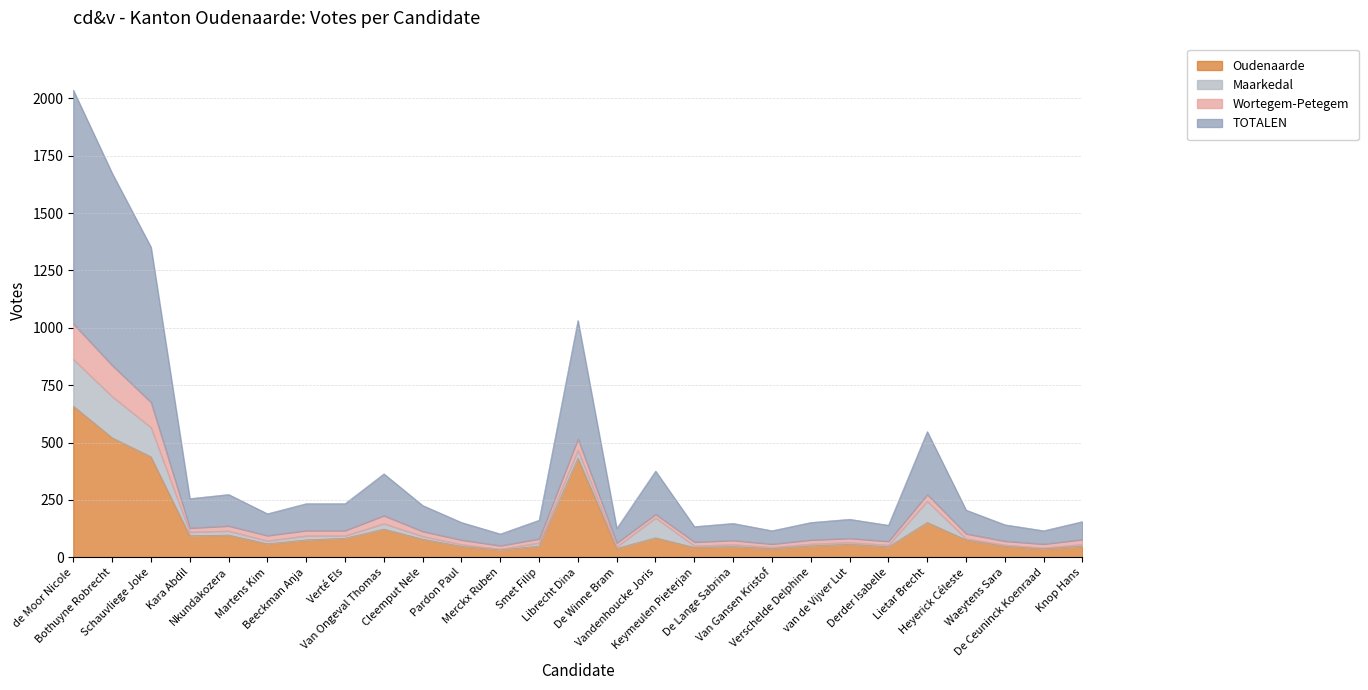

True or false: TOTALEN and Oudenaarde intersect in this chart.

False